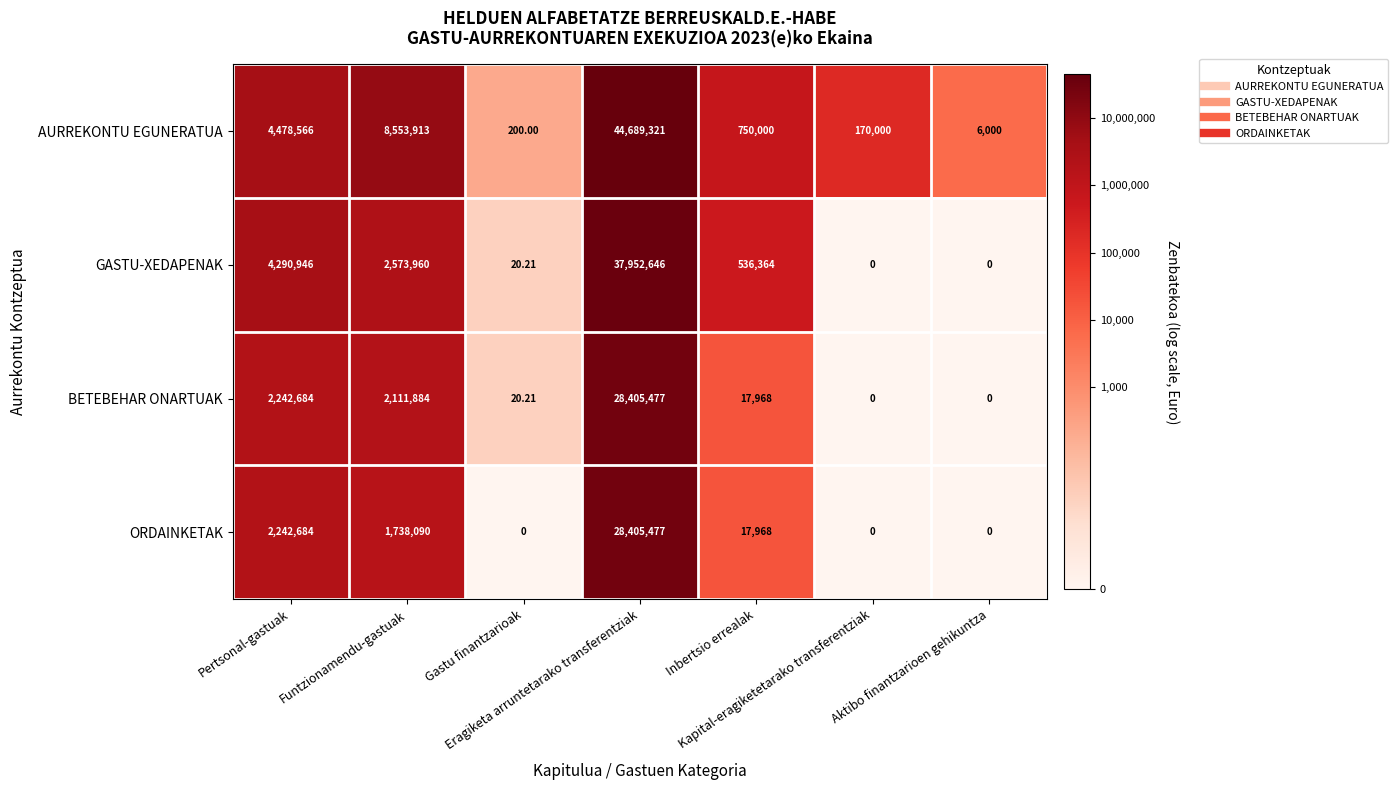

Which series has the widest spread of values?

AURREKONTU EGUNERATUA